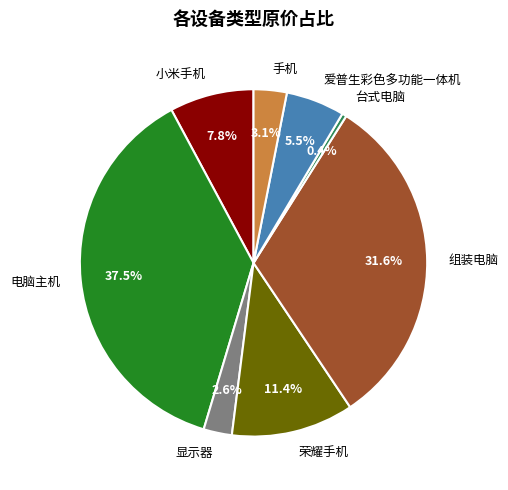

Which slice is the smallest?

台式电脑